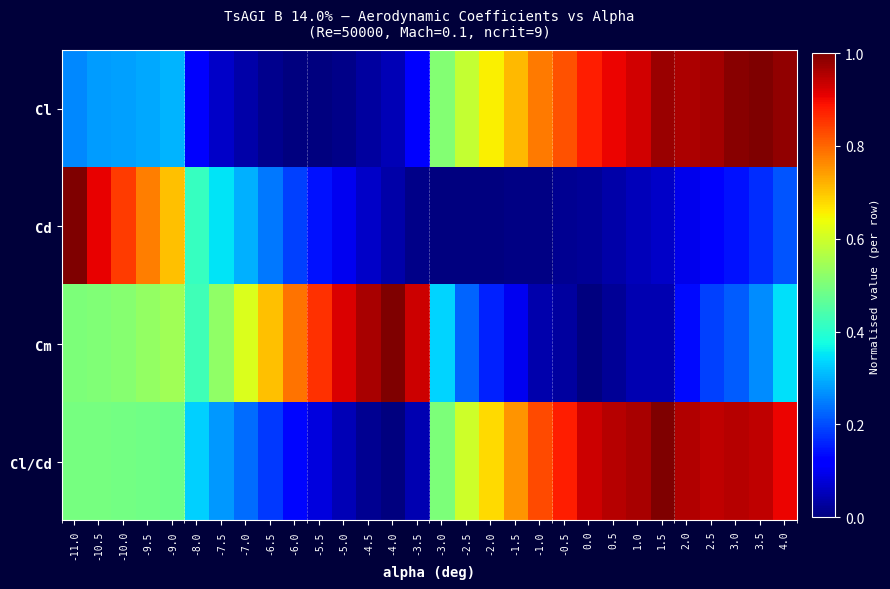

What is the spread (max minus min) of values at -3.5?

0.9